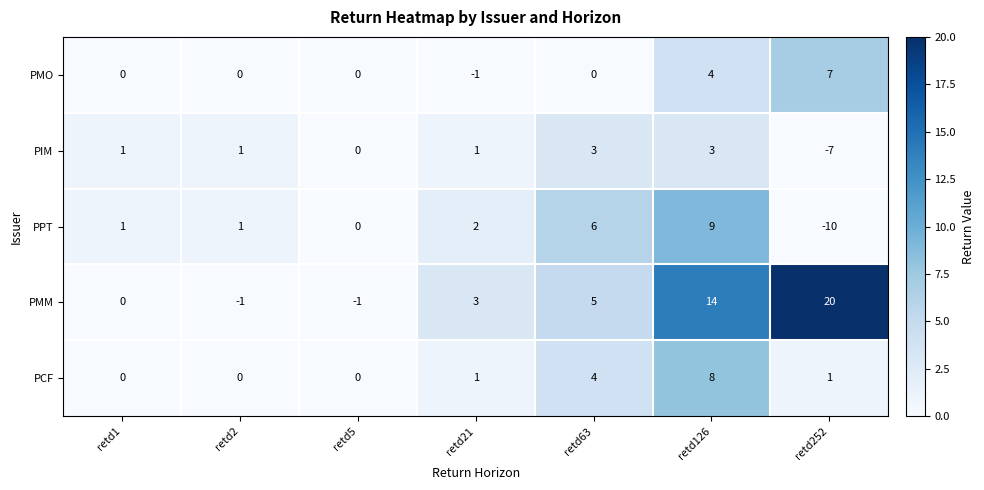

What is the greatest value displayed?

20